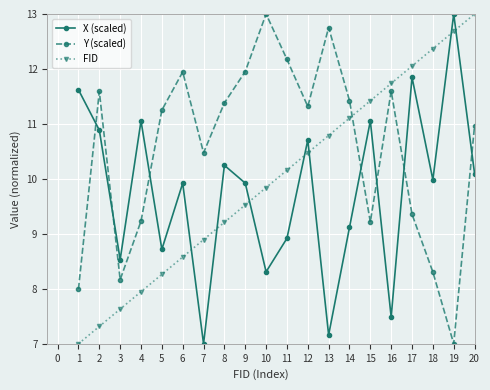

Where is the first local maximum for Y (scaled)?

2